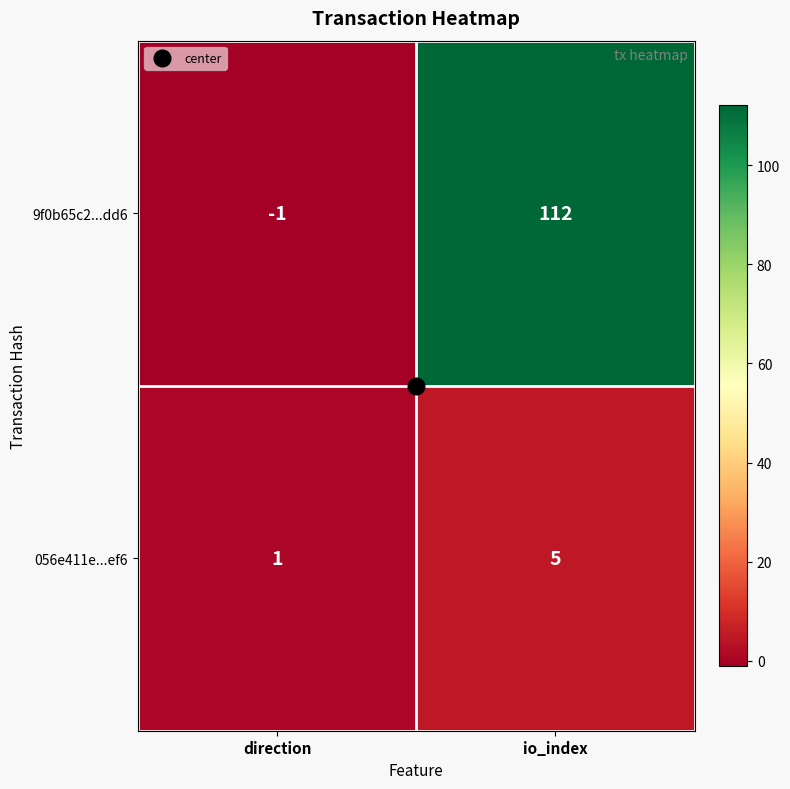

Which series has the largest total across all categories?

9f0b65c2...dd6